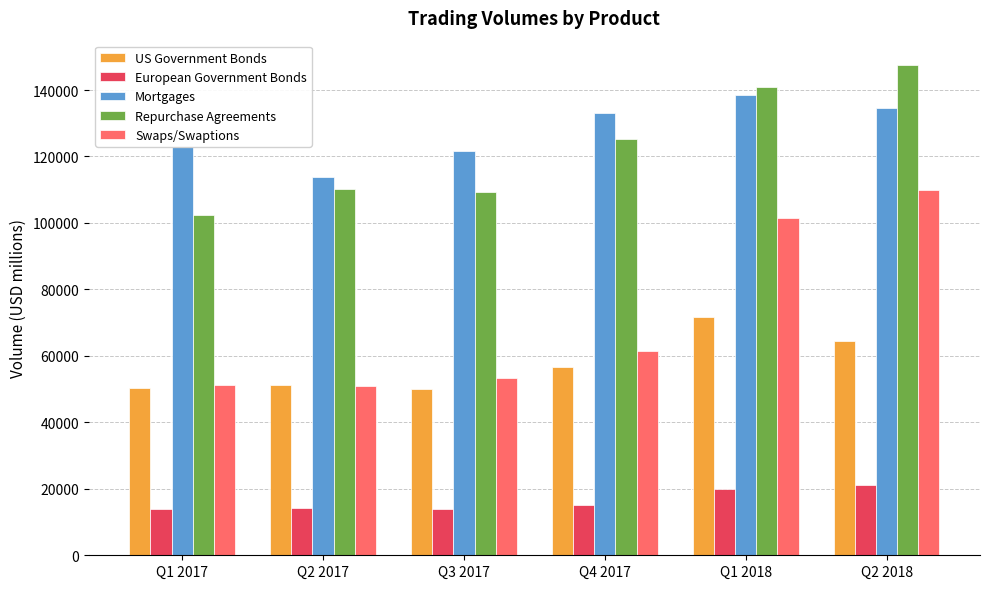

What is the highest value of the US Government Bonds series?

71779